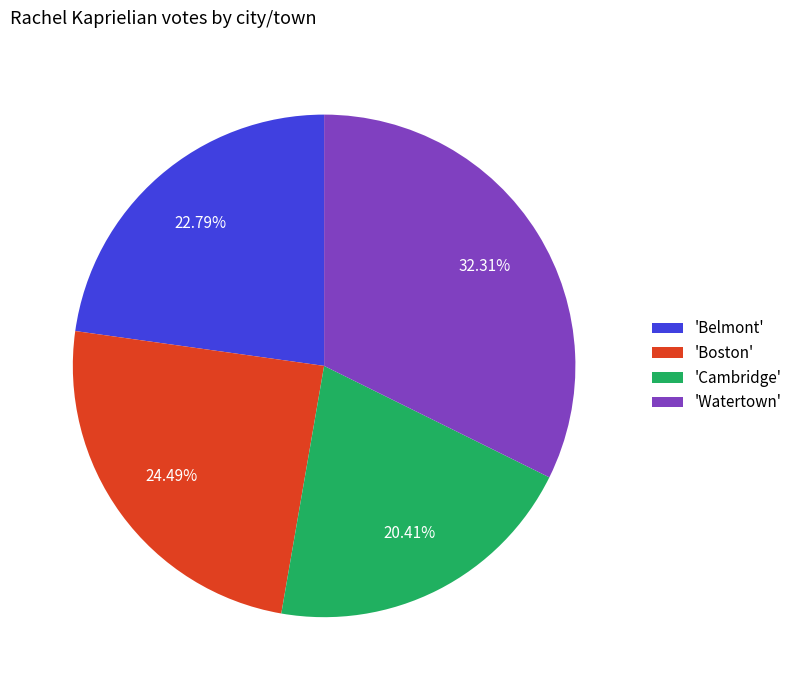

Combined, do 'Belmont' and 'Cambridge' account for over 50%?

No